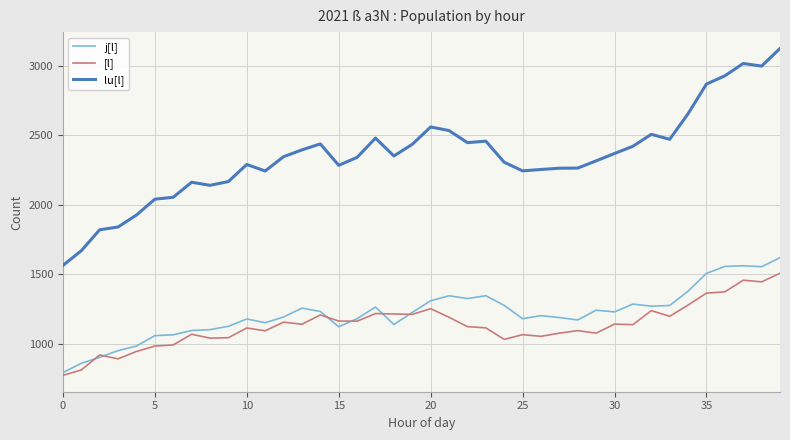

What is the highest value of the lu[l] series?

3124